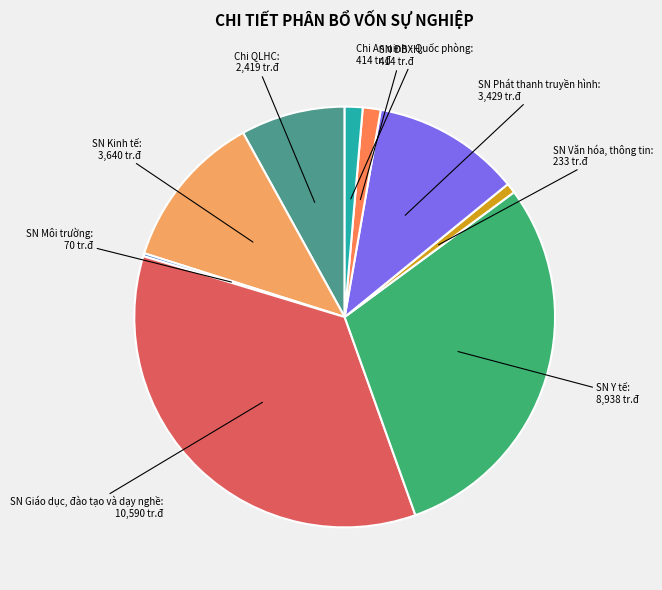

Is there a majority slice in this chart?

No